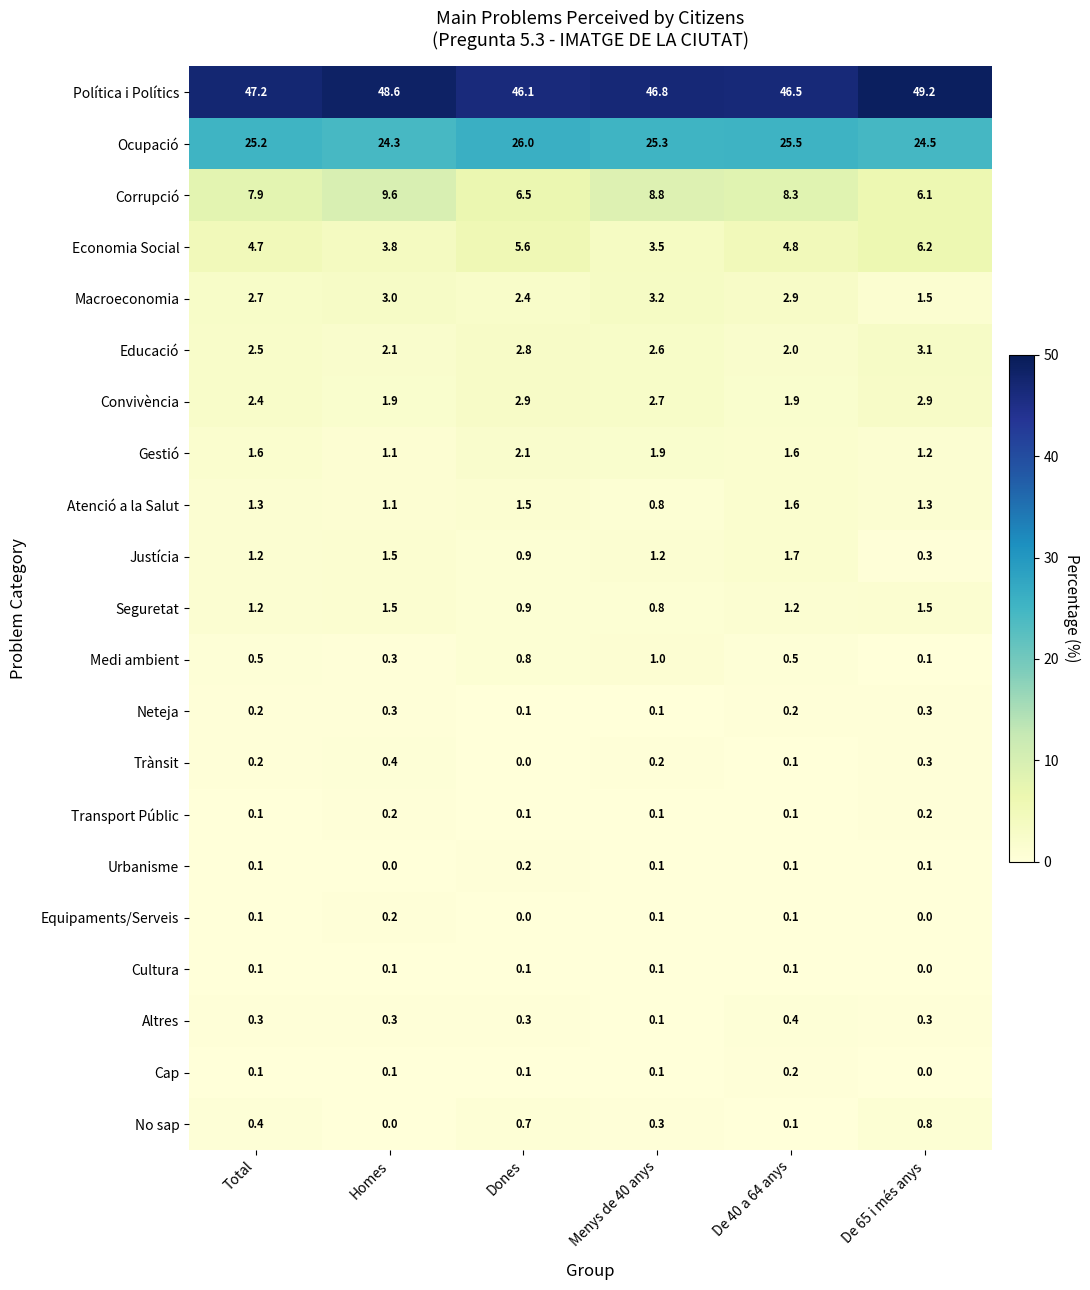

Which series has the widest spread of values?

Corrupció